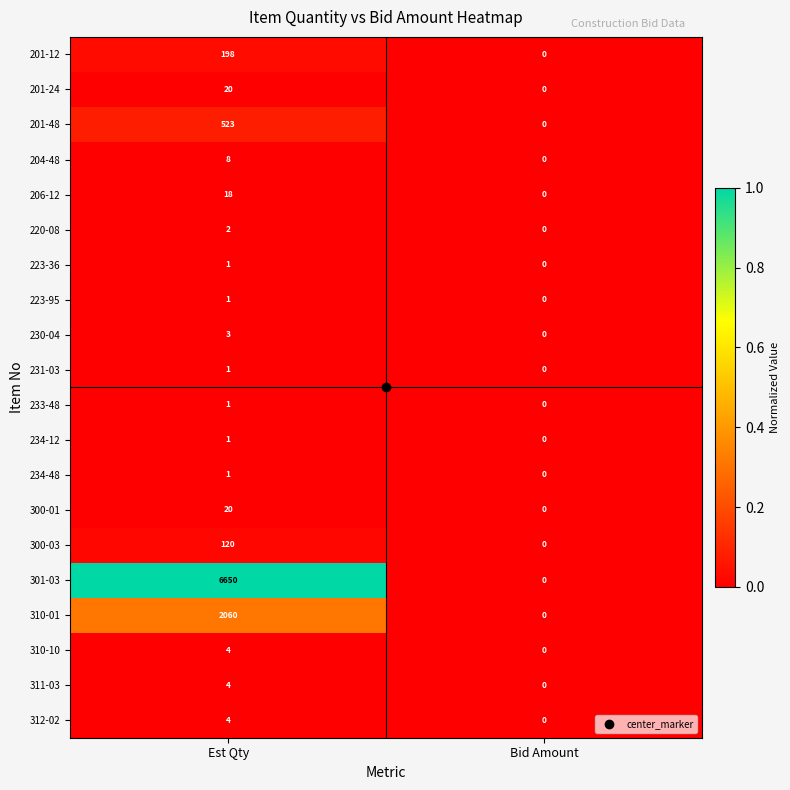

Rank the categories by 204-48 value from lowest to highest.

Bid Amount, Est Qty